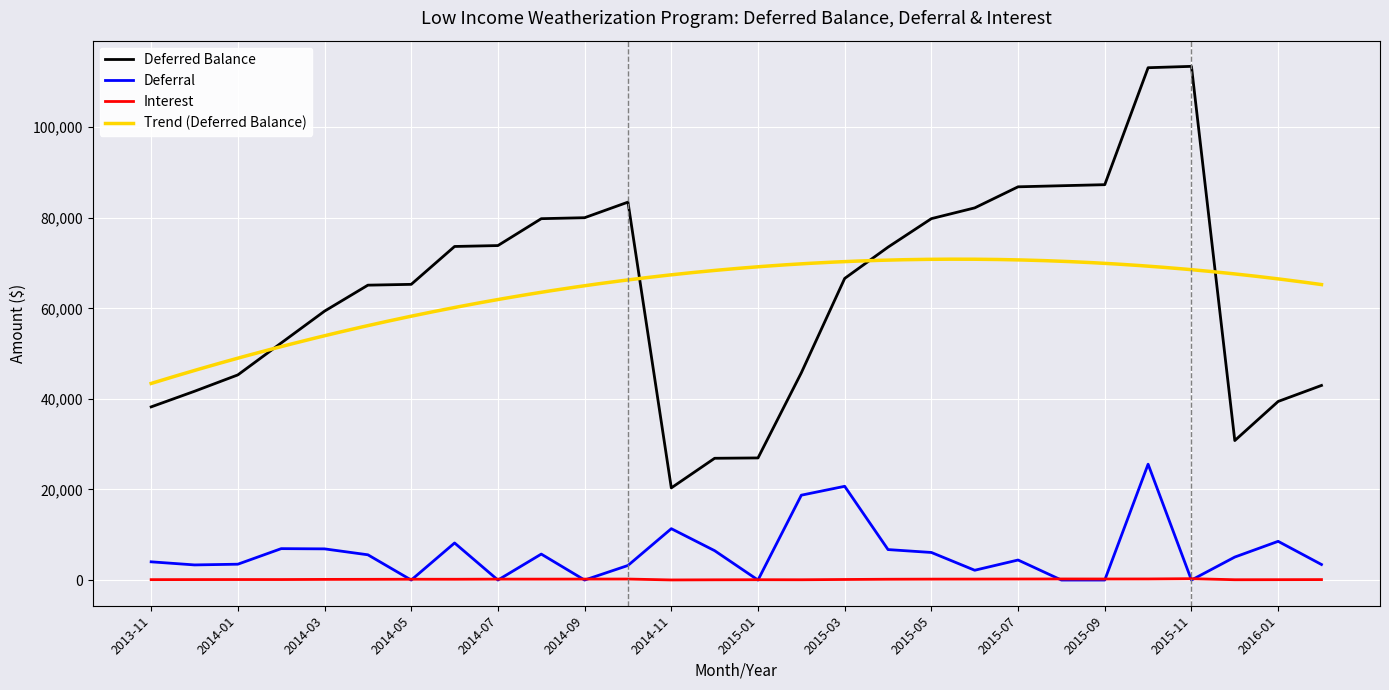

The value of Interest at 2015-10 is 241.0. True or false?

True